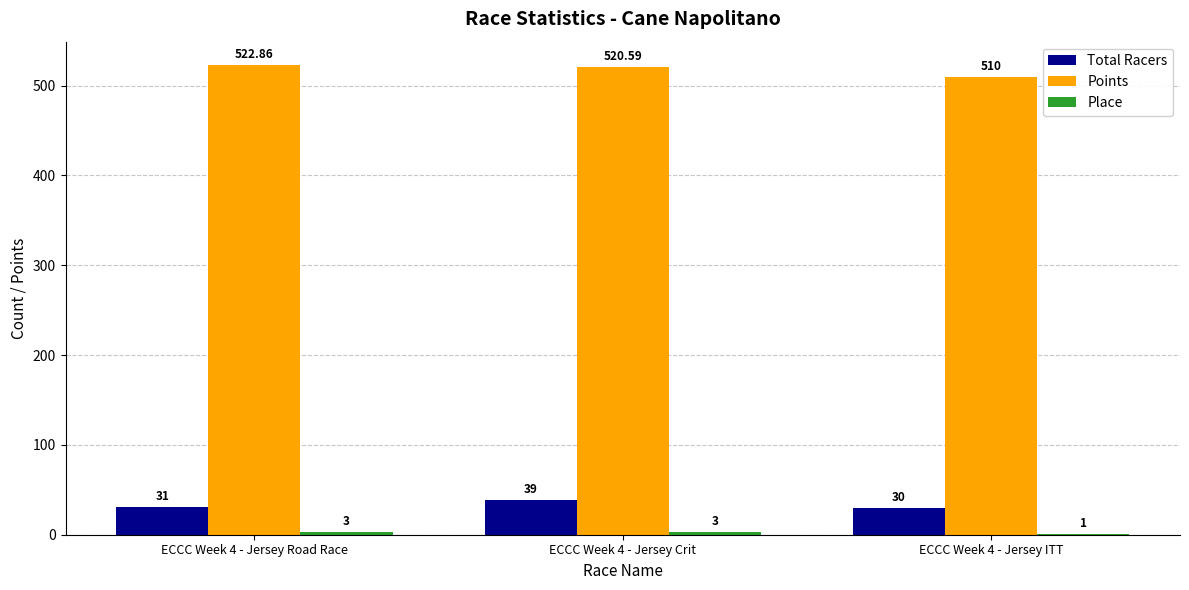

What is the sum of the Total Racers values at ECCC Week 4 - Jersey ITT and ECCC Week 4 - Jersey Road Race?

61.0